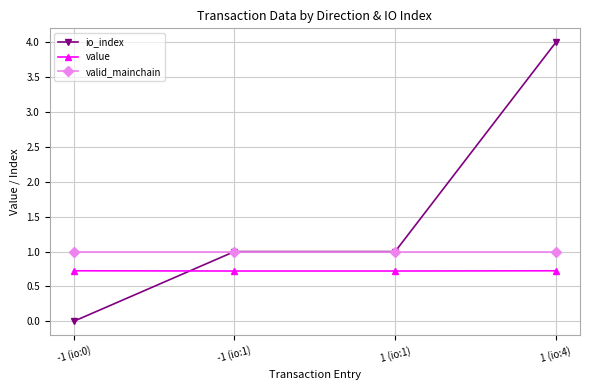

What is the label of the 1st point from the right?

1 (io:4)